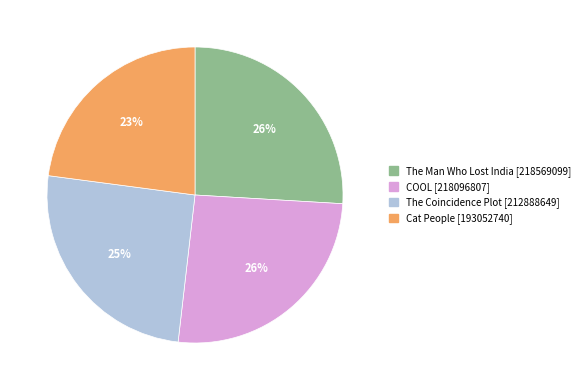

Count the number of slices in the pie.

4